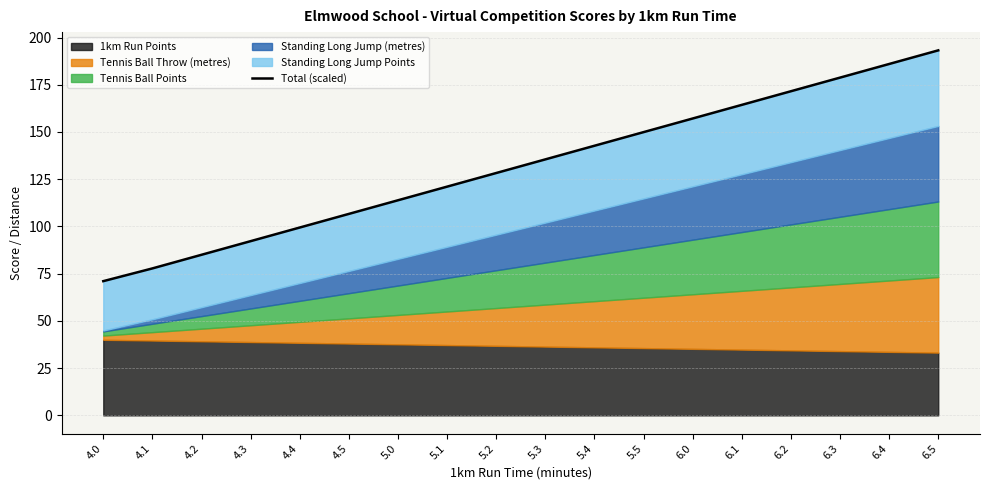

Which label corresponds to the largest value in the chart?

6.5